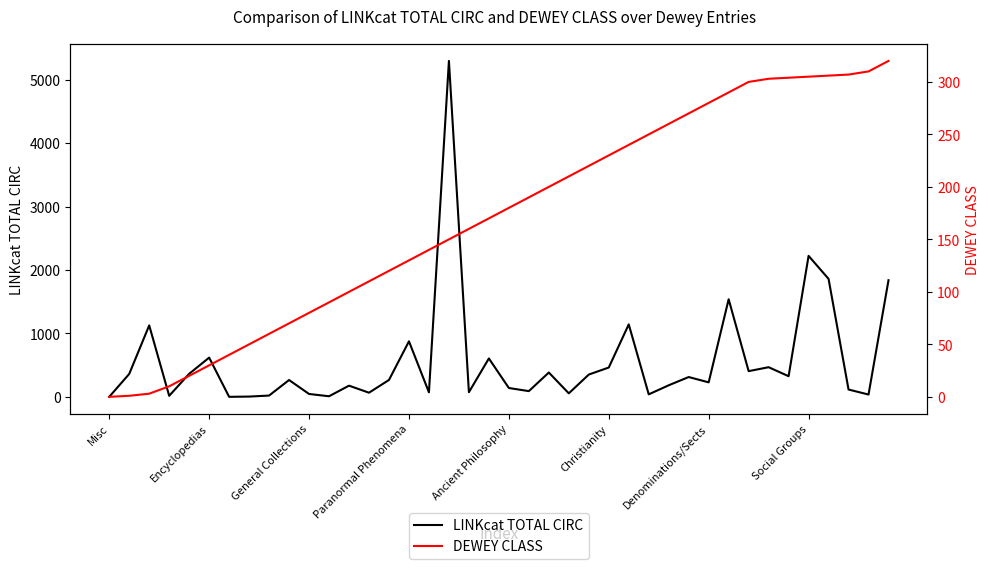

After their last crossing, which series has the higher values: LINKcat TOTAL CIRC or DEWEY CLASS?

LINKcat TOTAL CIRC